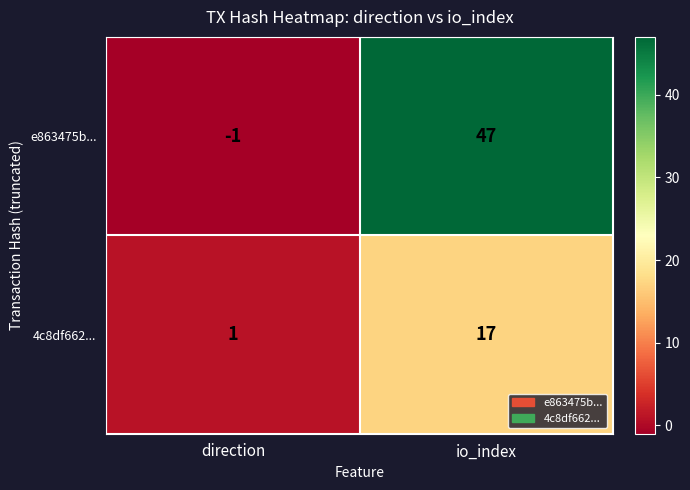

What is the difference between the highest and lowest values at io_index?

30